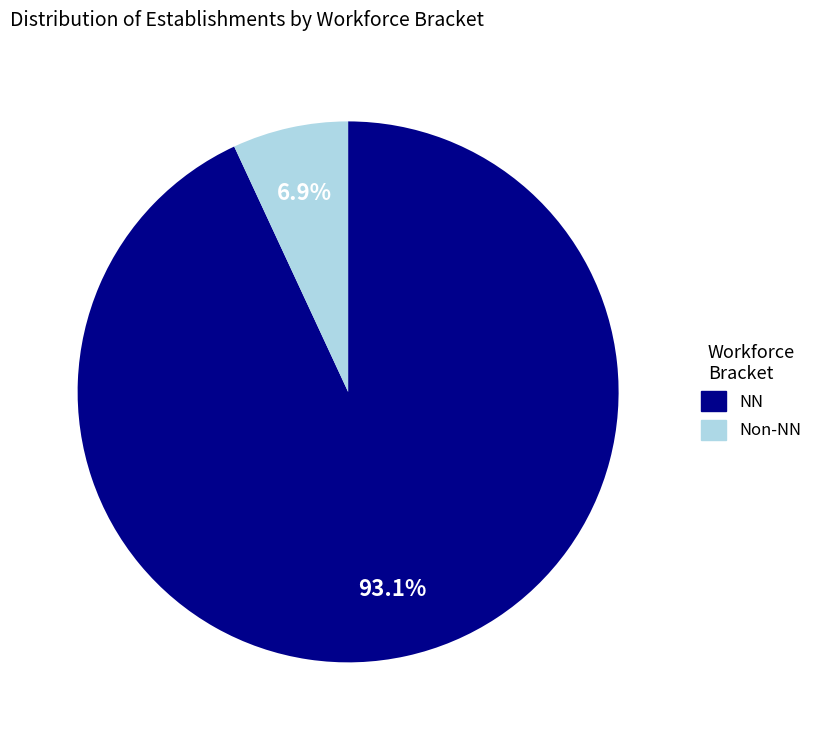

Is there a majority slice in this chart?

Yes